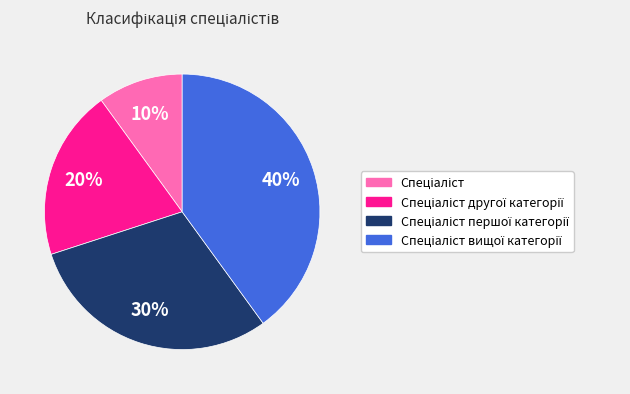

Is there a majority slice in this chart?

No